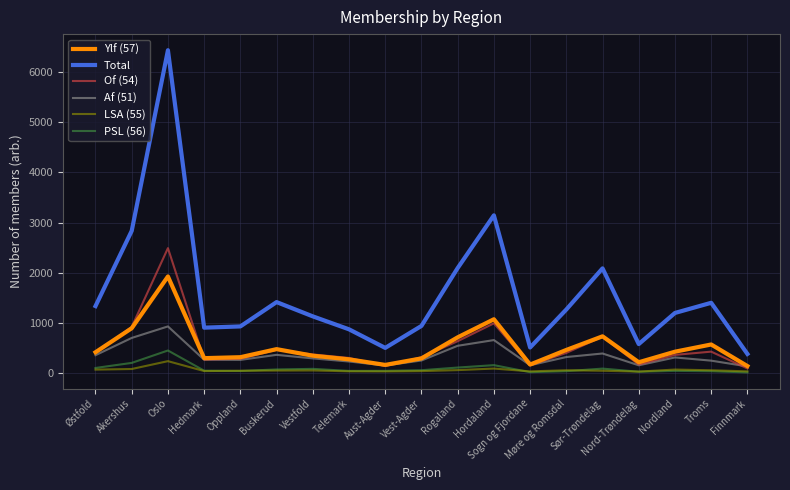

True or false: Of (54) has a value of 983 at Sør-Trøndelag.

False